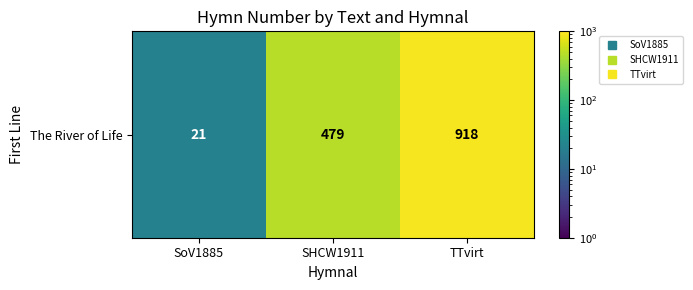

What is the smallest value displayed?

21